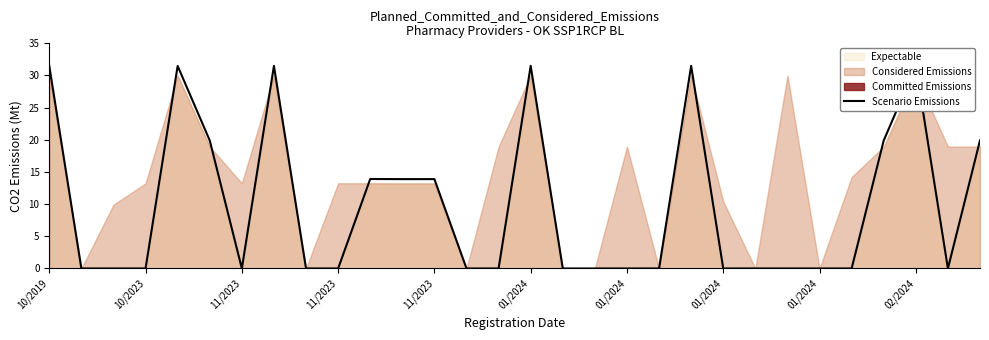

How many lines are shown in the chart?

1